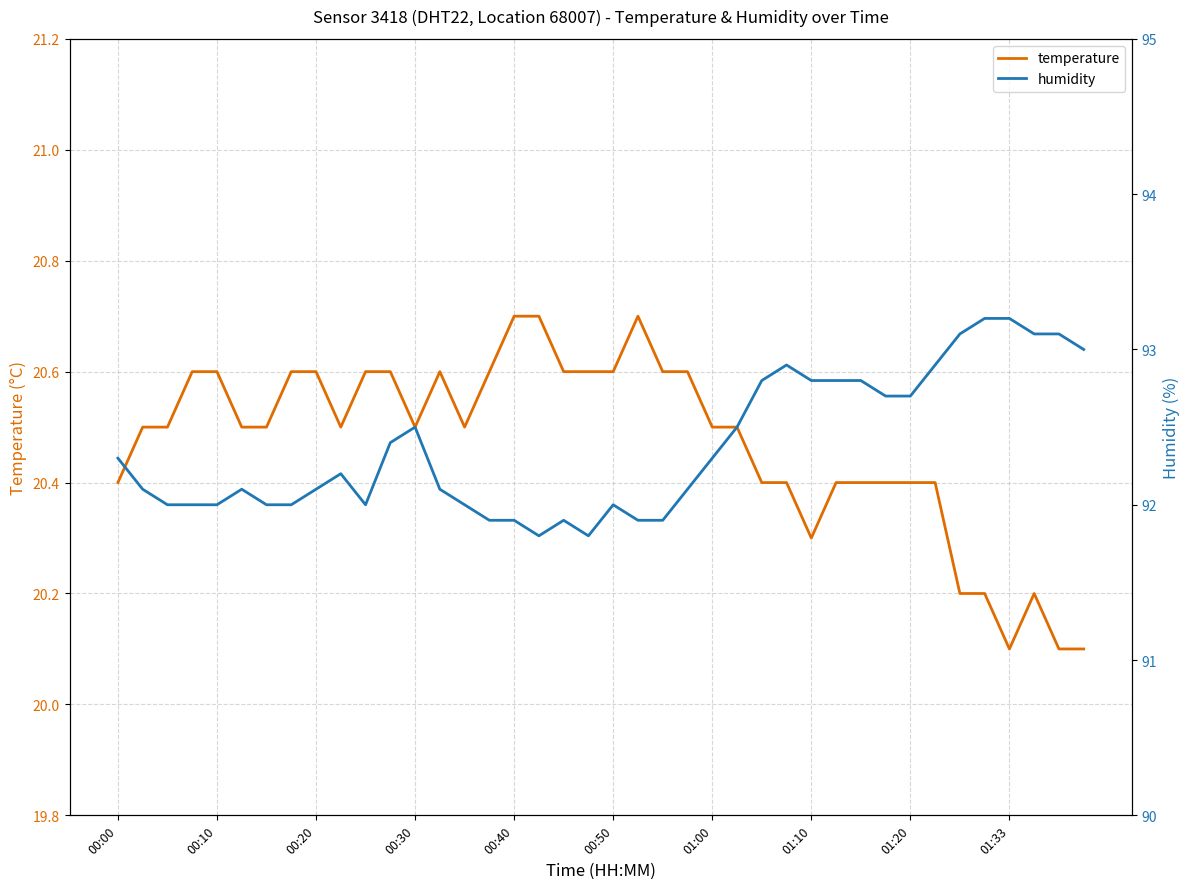

Which series has the largest total across all categories?

humidity